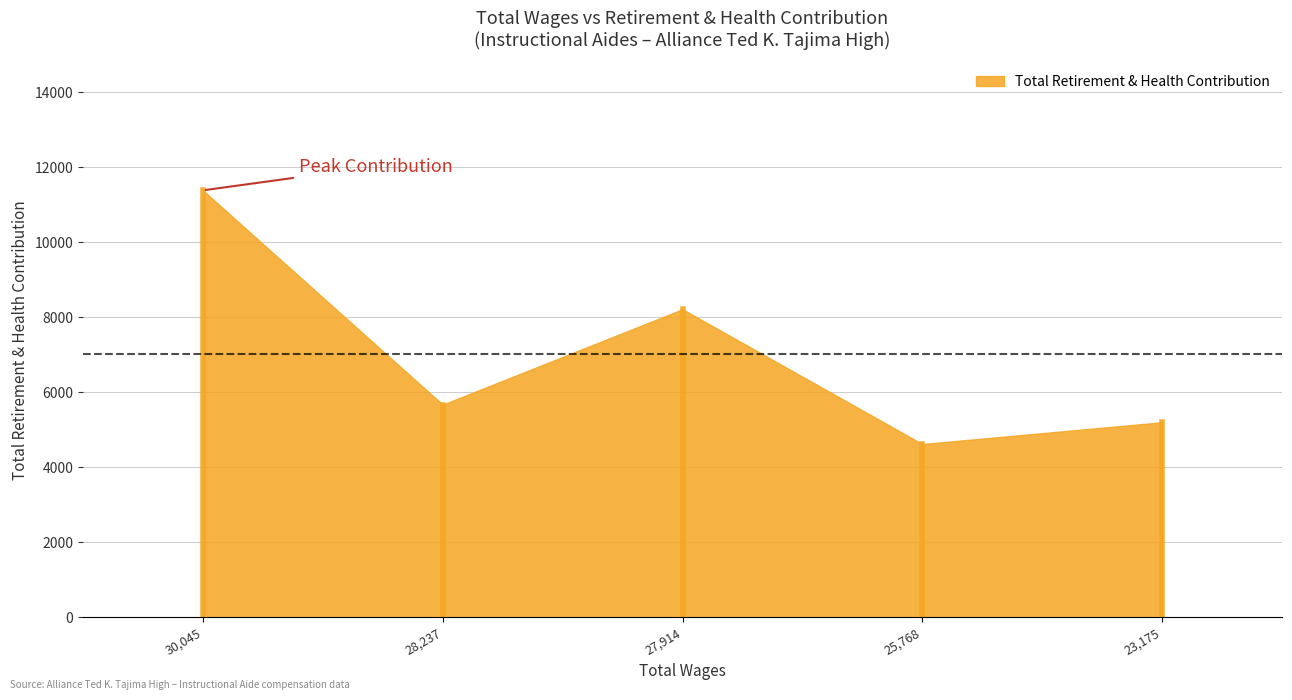

What is the greatest value displayed?

11384